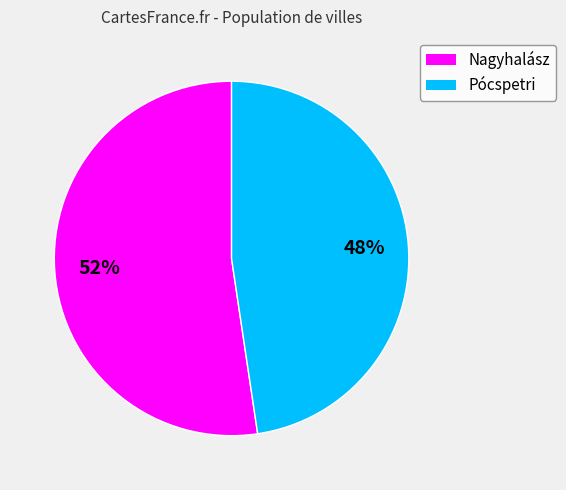

To the nearest percent, what is the average slice percentage?

50%